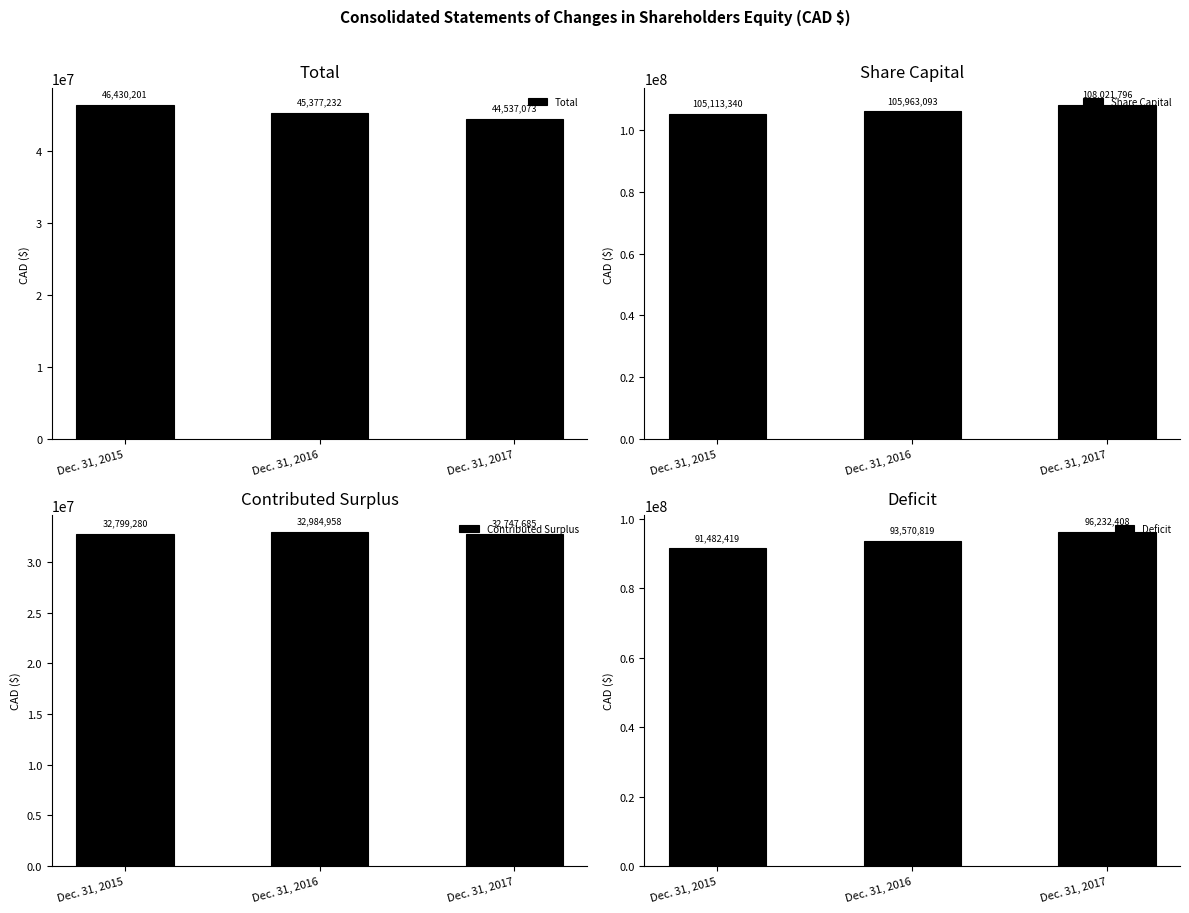

At how many categories does at least one series exceed 69540591?

3